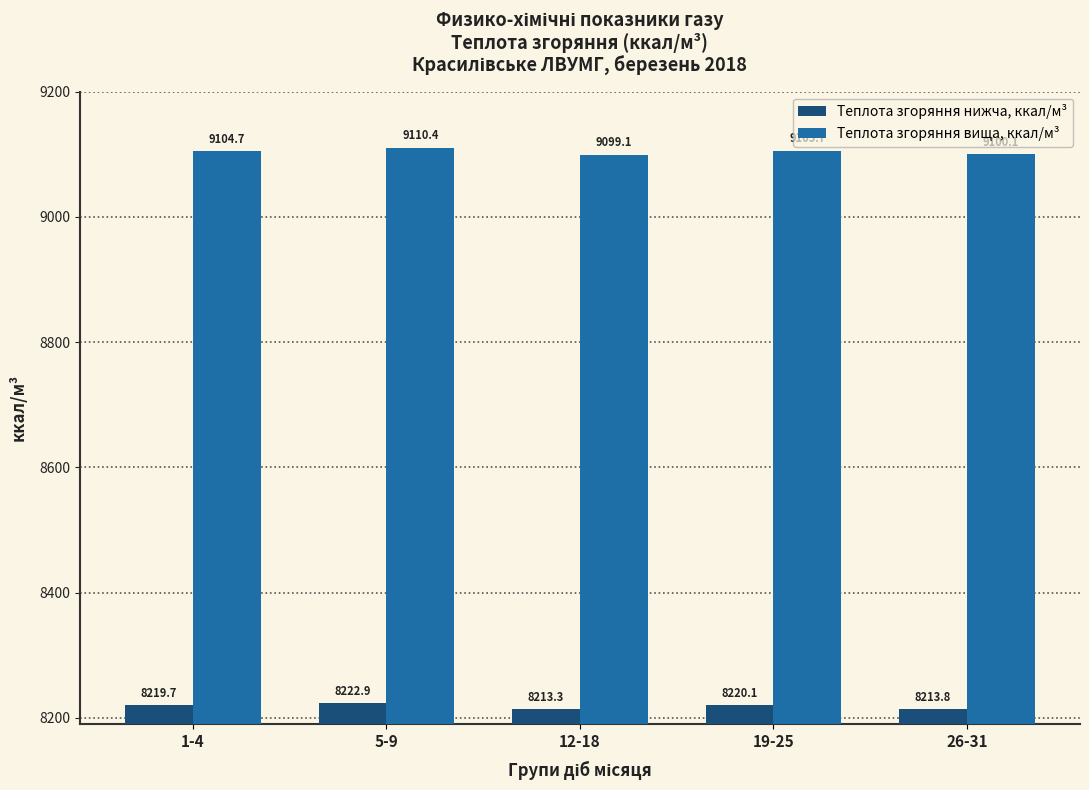

What is the value of the Теплота згоряння вища, ккал/м³ bar at the 3rd from the left?

9099.1